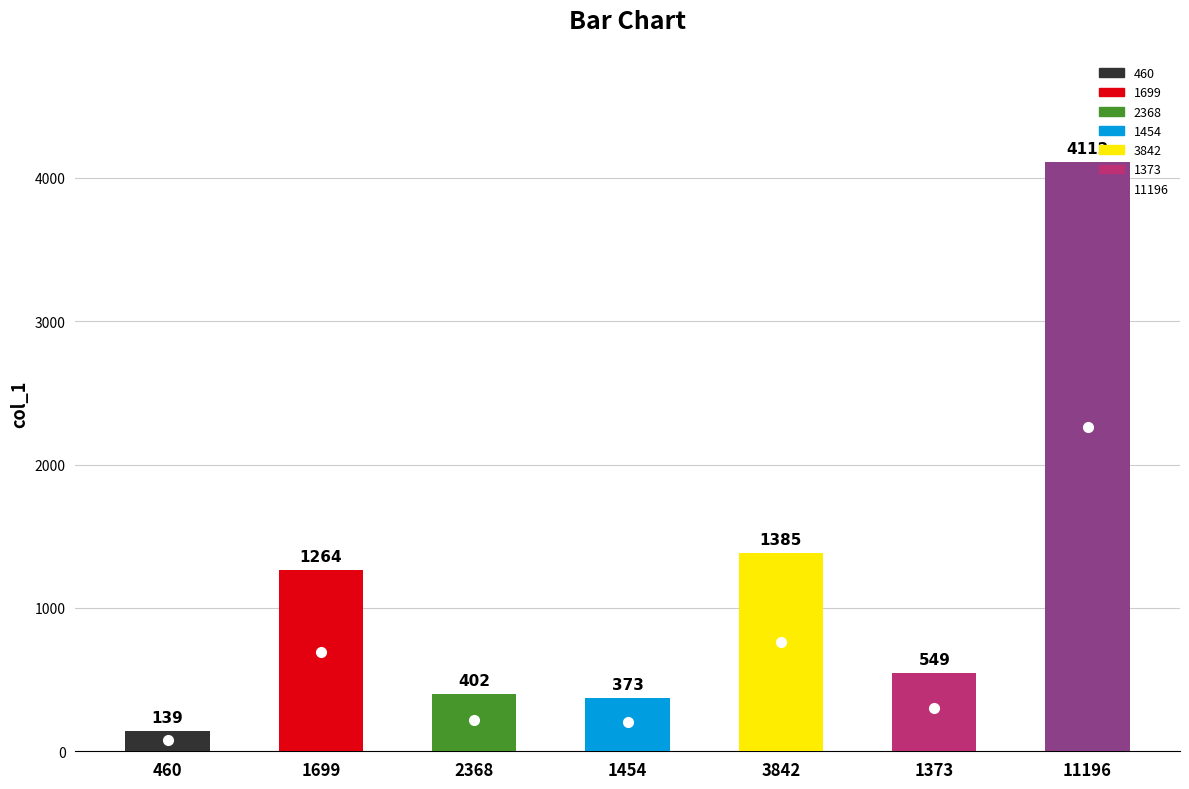

What is the value of the 1st bar from the left?

139